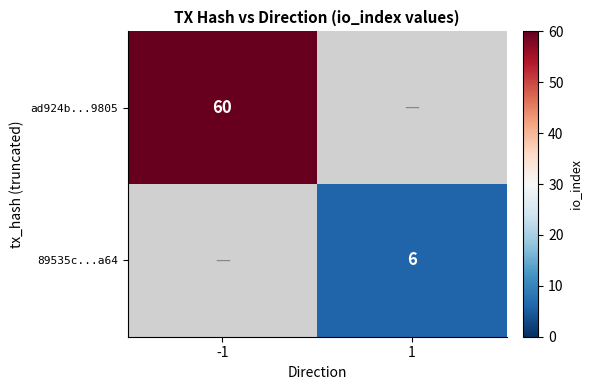

How many distinct data groups are displayed?

2